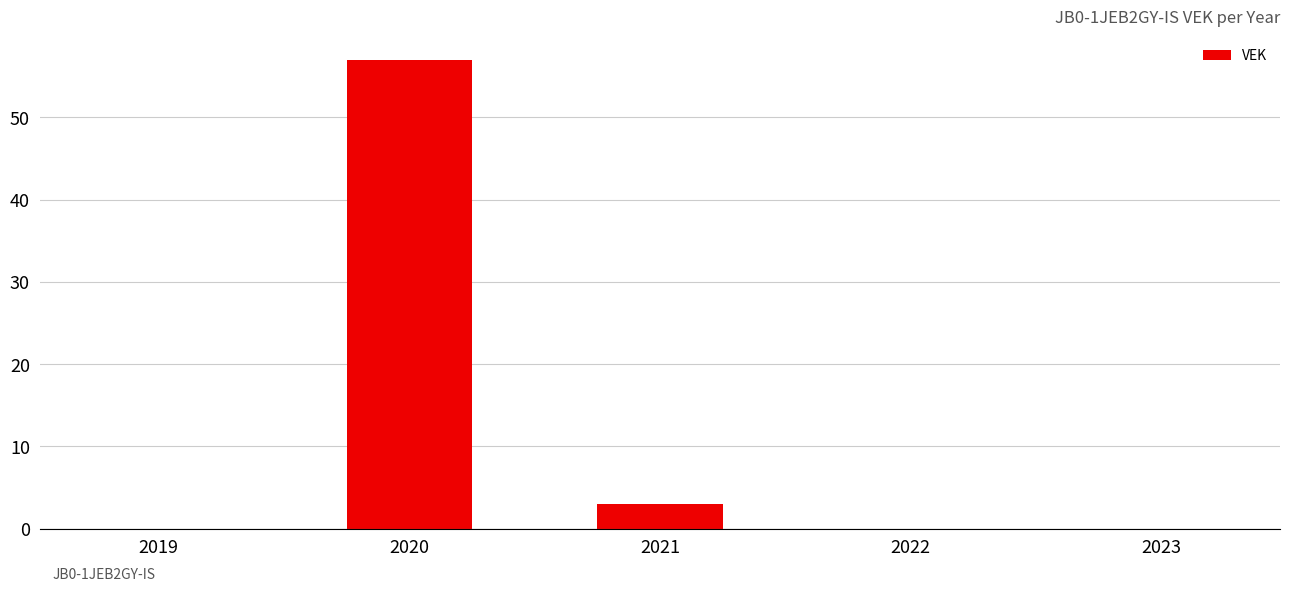

What is the change in value from 2020 to 2023?

-57